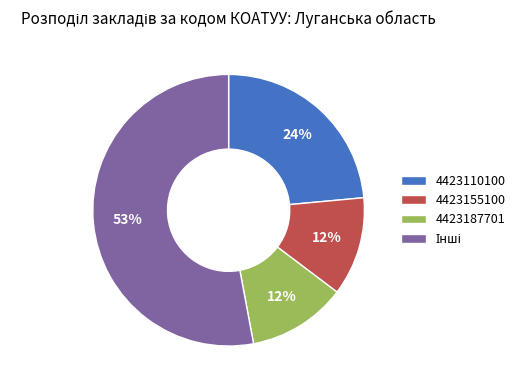

Which has a higher value, 4423110100 or 4423155100?

4423110100